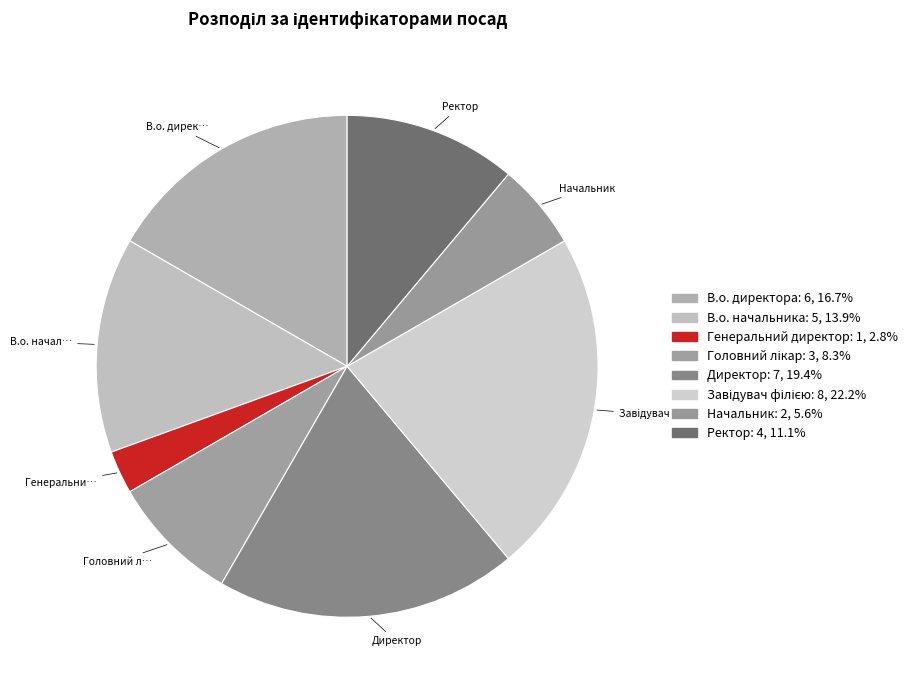

To the nearest percent, what is the difference between the largest and smallest slice percentages?

19%